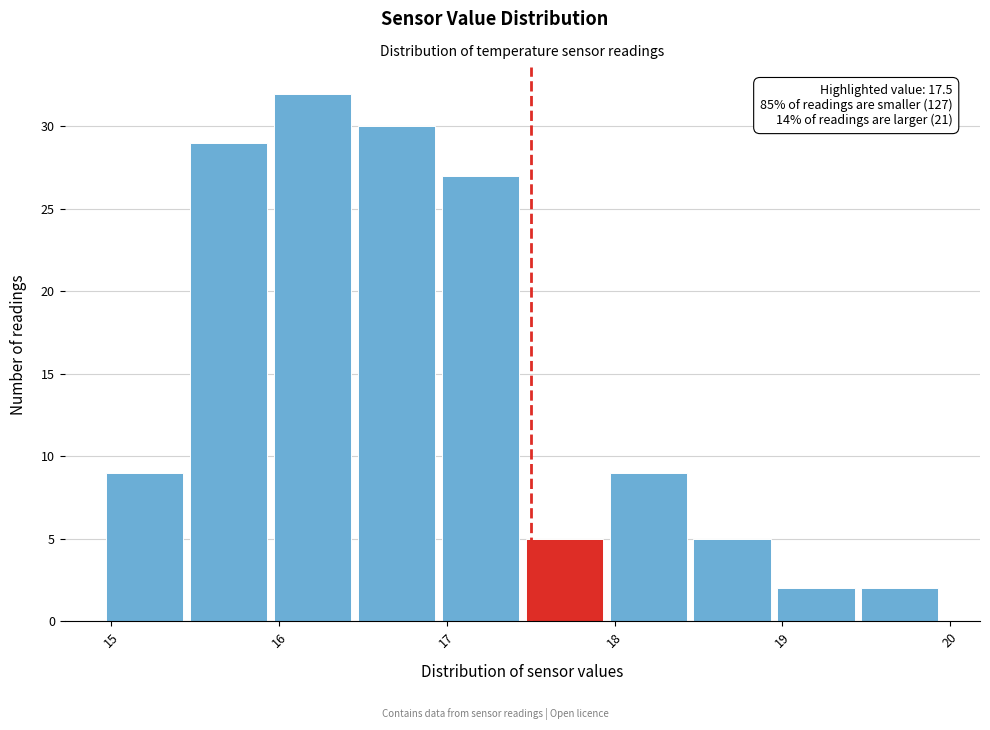

Which range on the x-axis has the tallest bar?

15.95 to 16.45